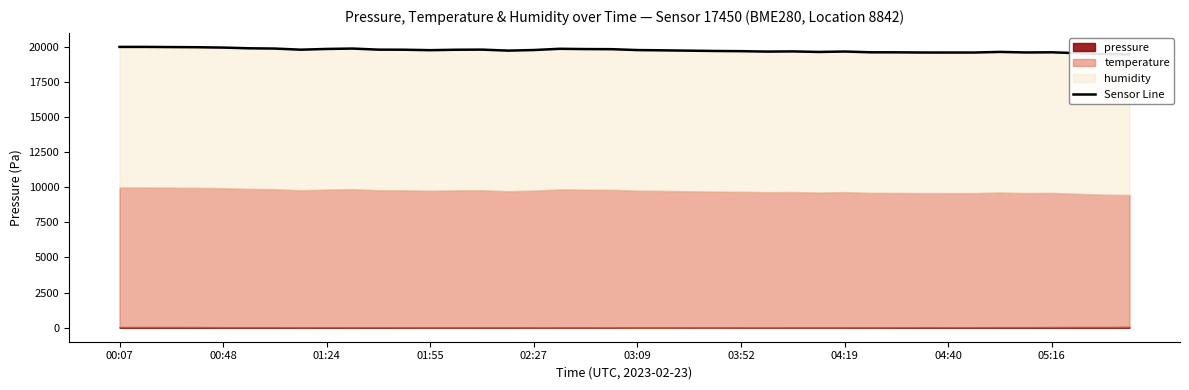

What is the change in value from 25 to 37?

-113.8